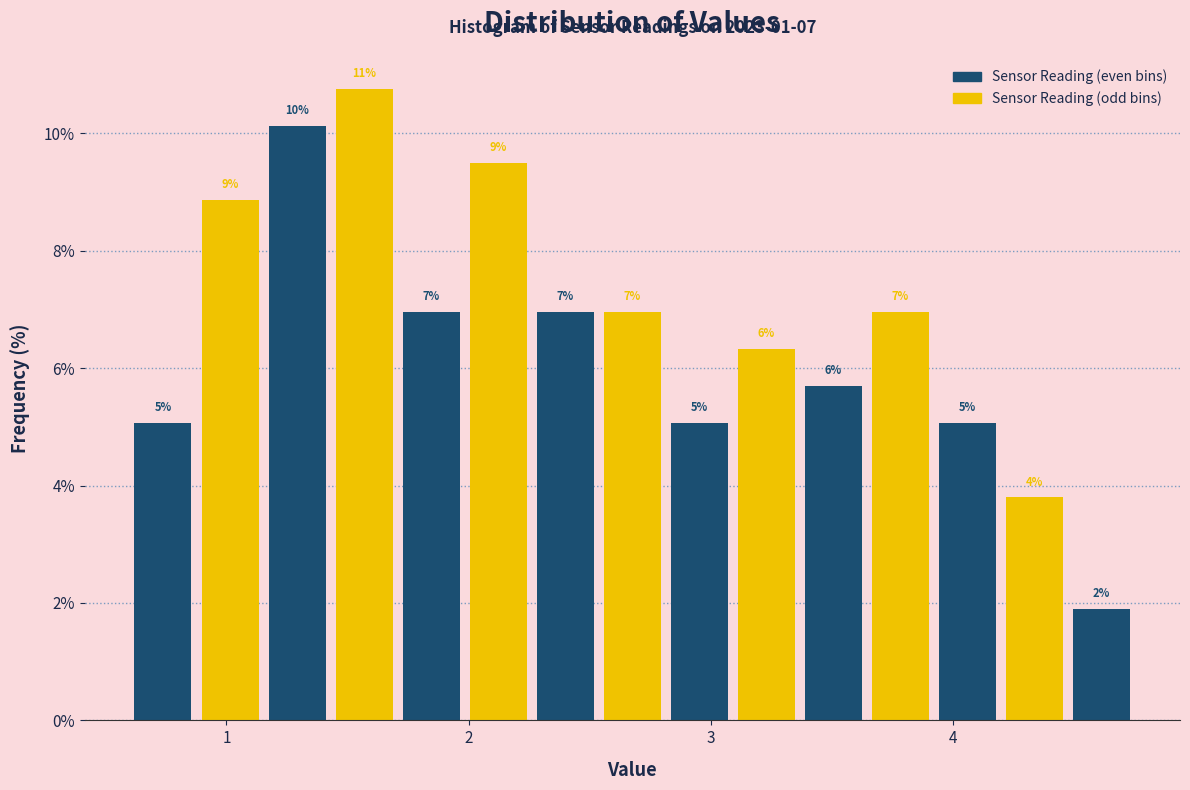

Read against the x-axis, roughly where is the centre of the tallest bar?

1.6